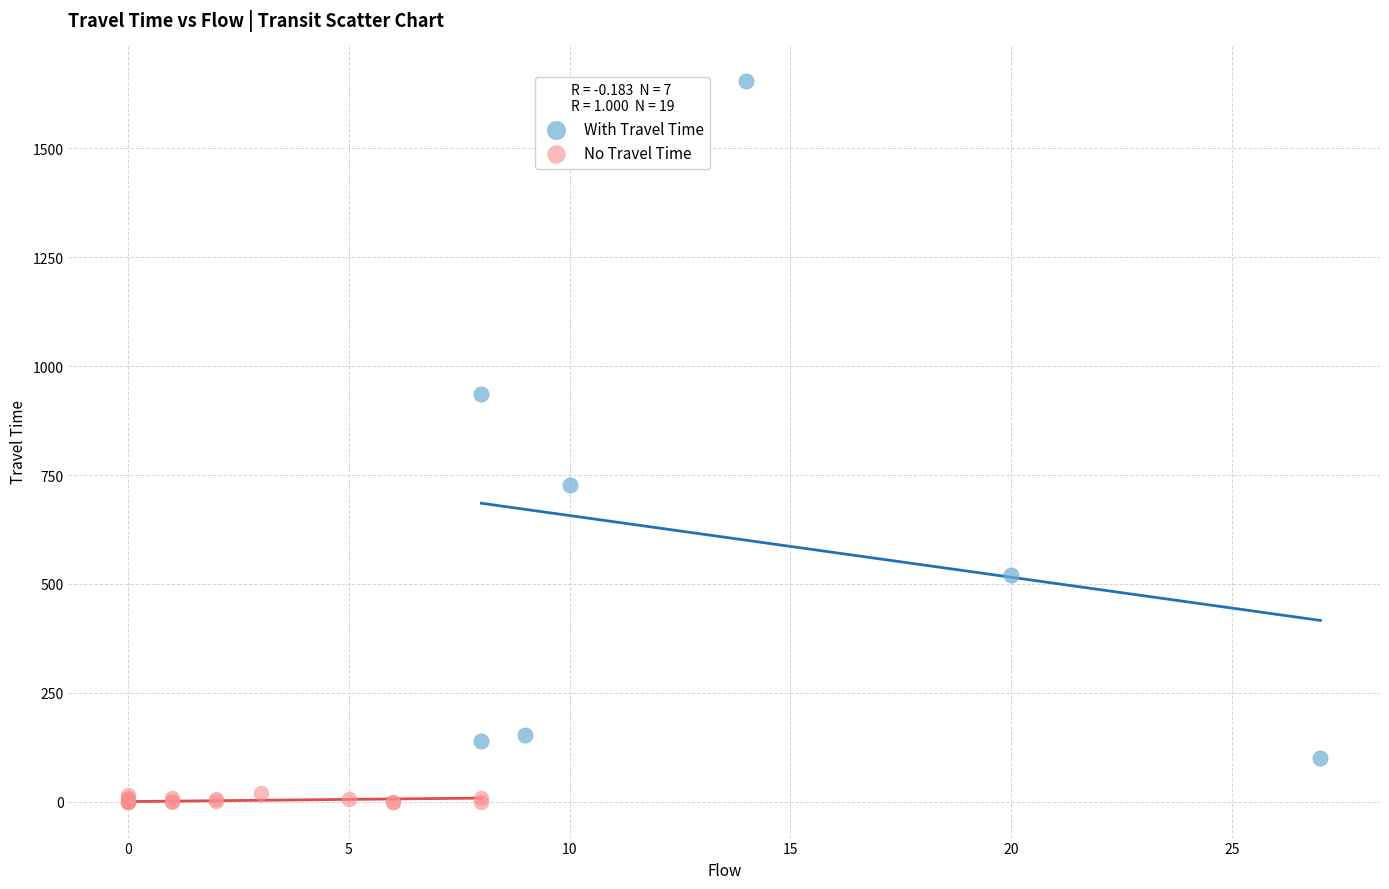

Which series contains the highest Y value?

With Travel Time